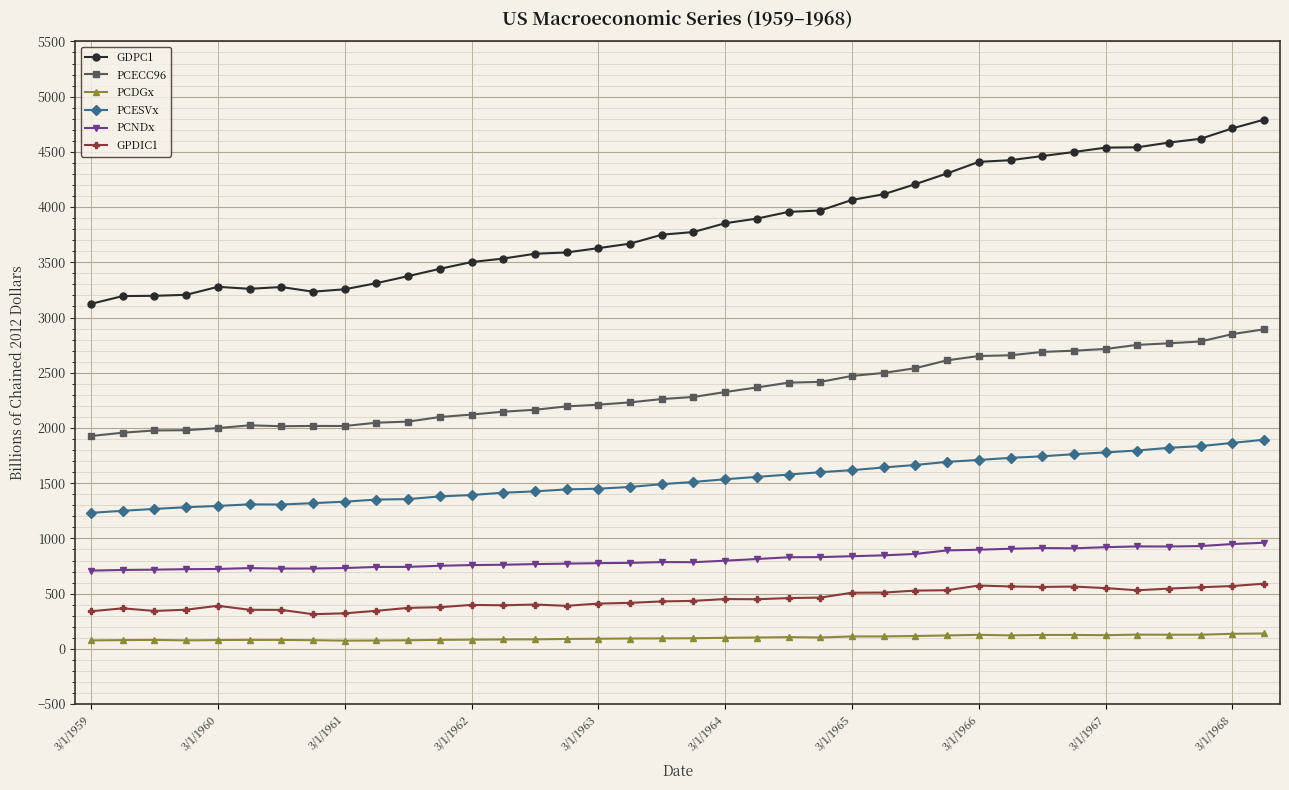

List the series in order of their peak value, highest first.

GDPC1, PCECC96, PCESVx, PCNDx, GPDIC1, PCDGx